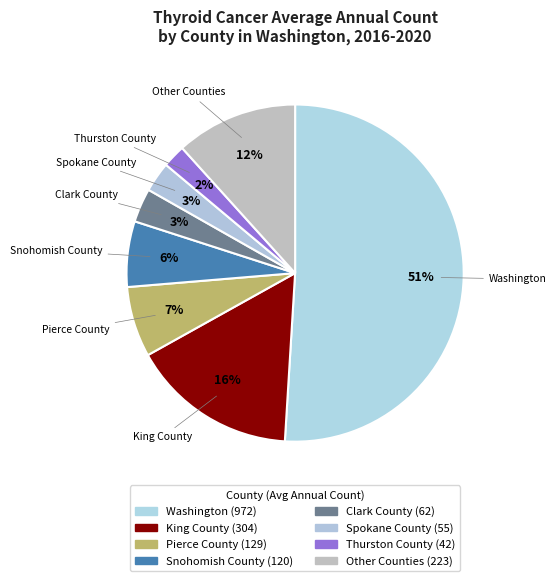

The Other Counties slice represents 12% of the pie. True or false?

True